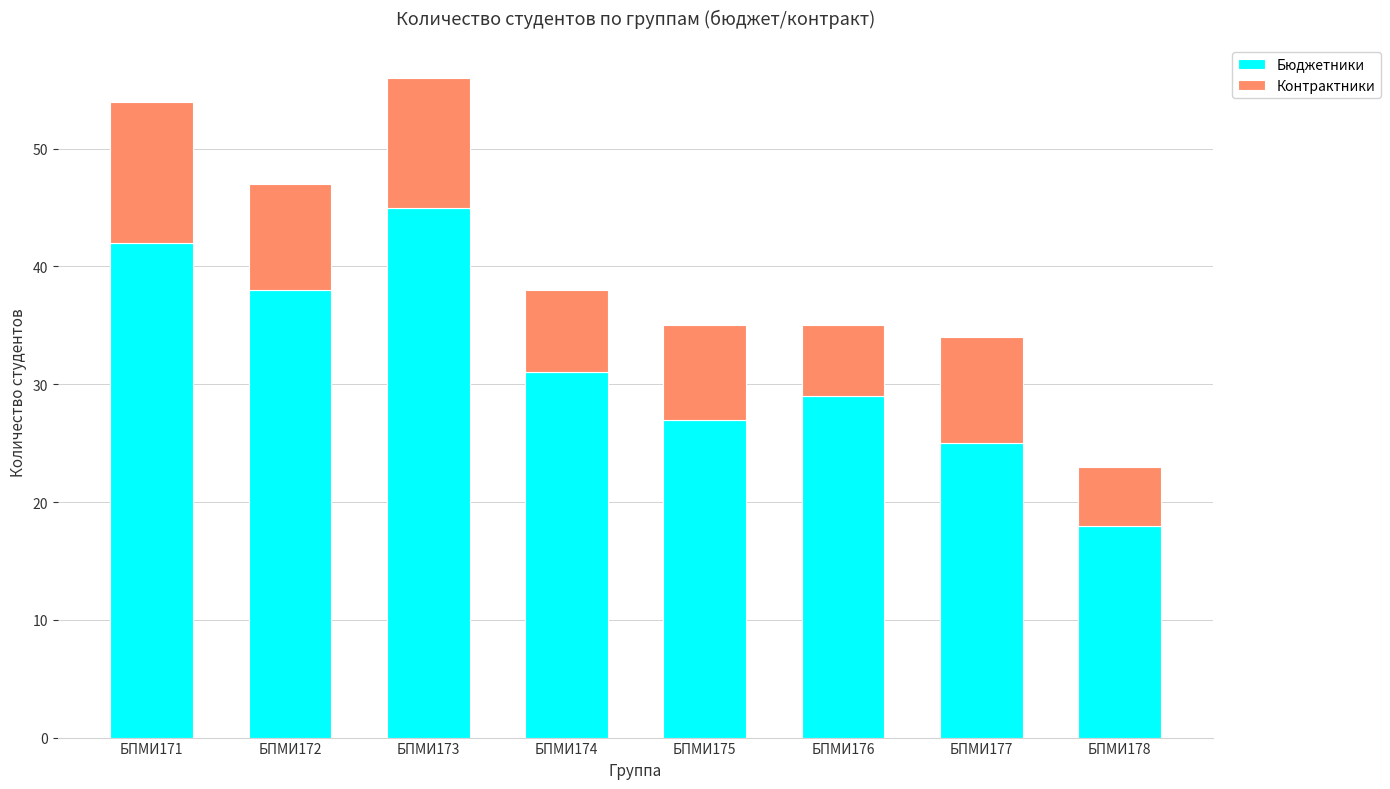

Rank the categories by Бюджетники value from highest to lowest.

БПМИ173, БПМИ171, БПМИ172, БПМИ174, БПМИ176, БПМИ175, БПМИ177, БПМИ178